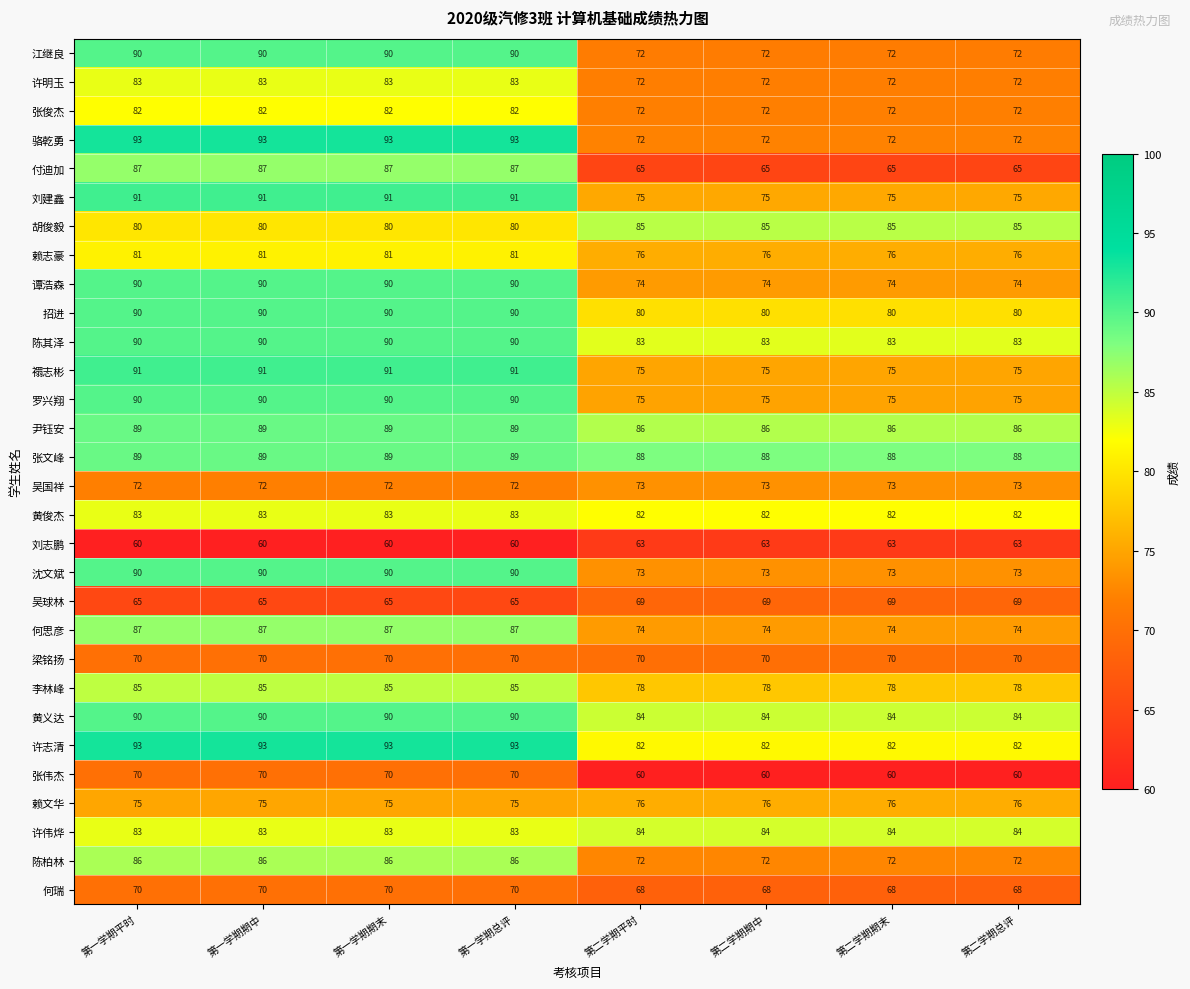

What is the maximum value shown in the chart?

93